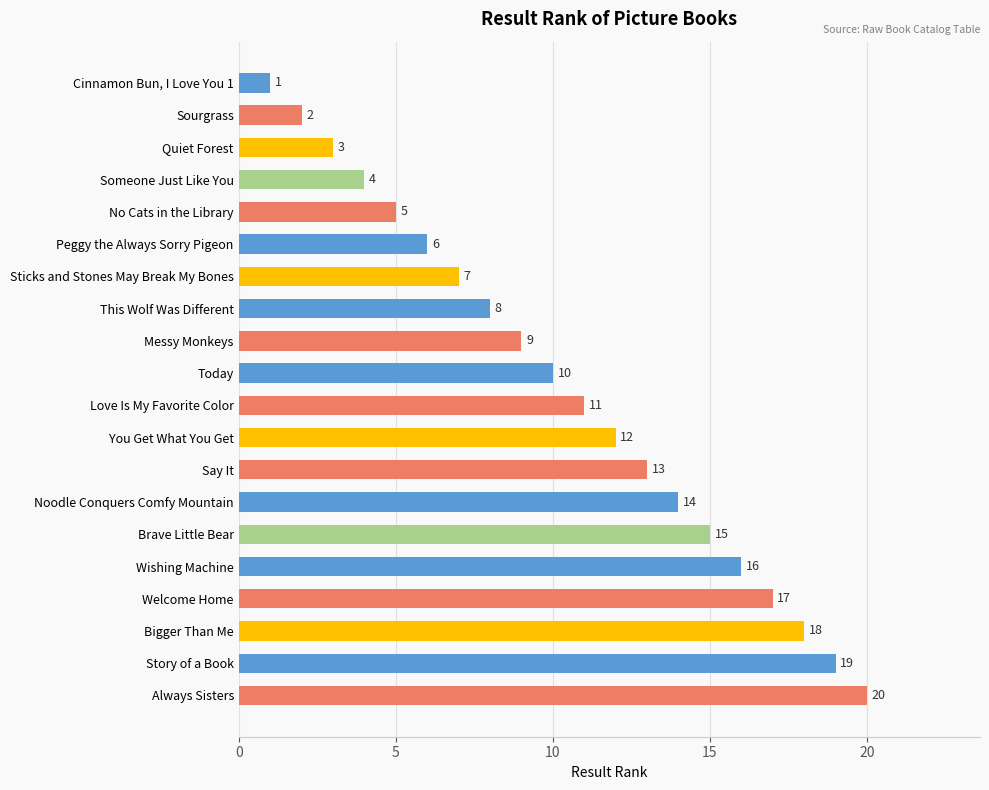

What is the smallest value displayed?

1